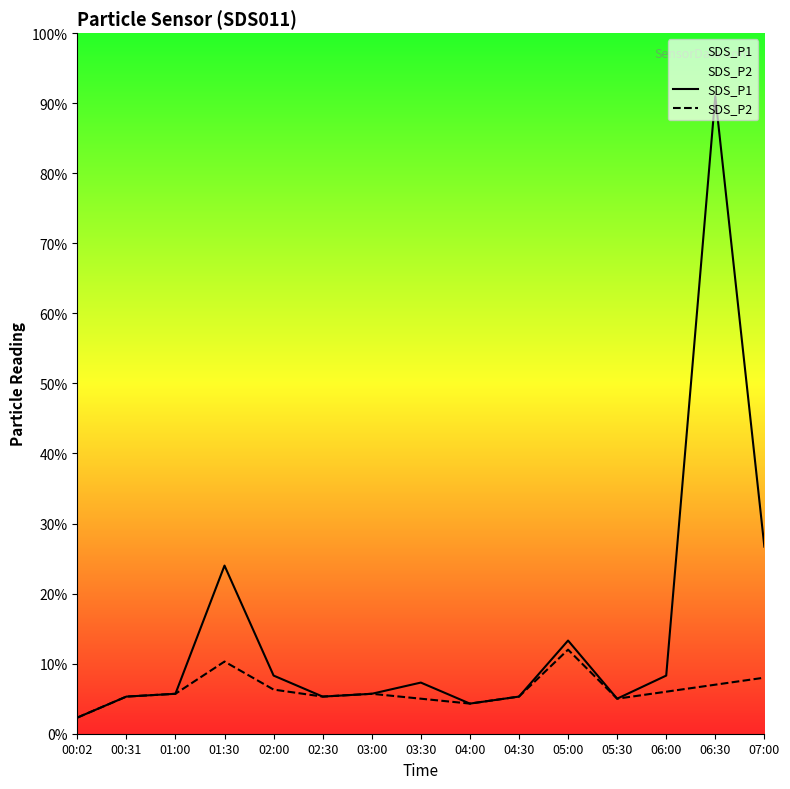

Which series has the largest total across all categories?

SDS_P1